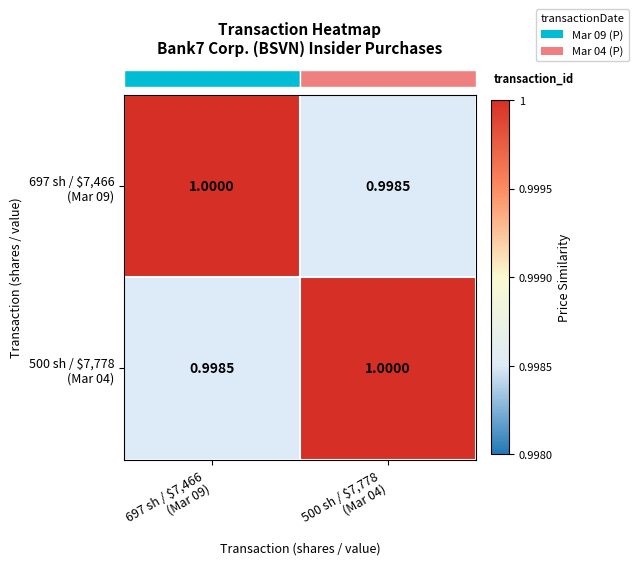

Count the number of data series in this chart.

2